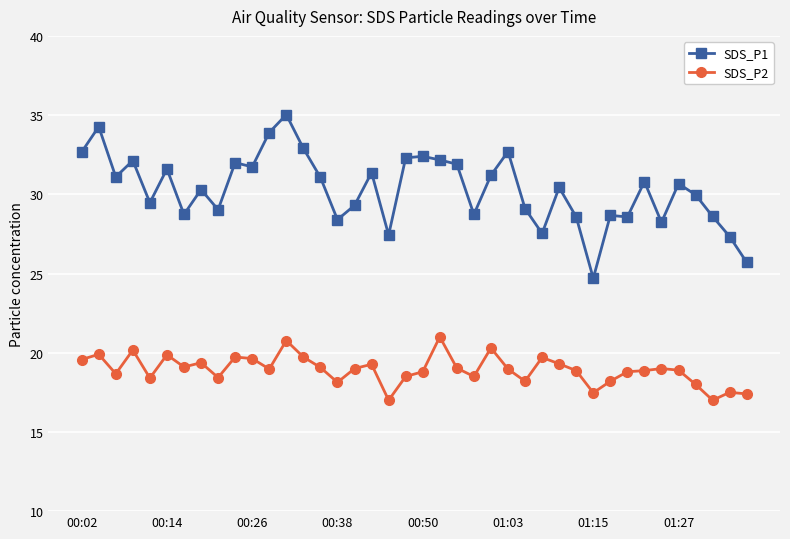

Which series has the largest range (max minus min)?

SDS_P1